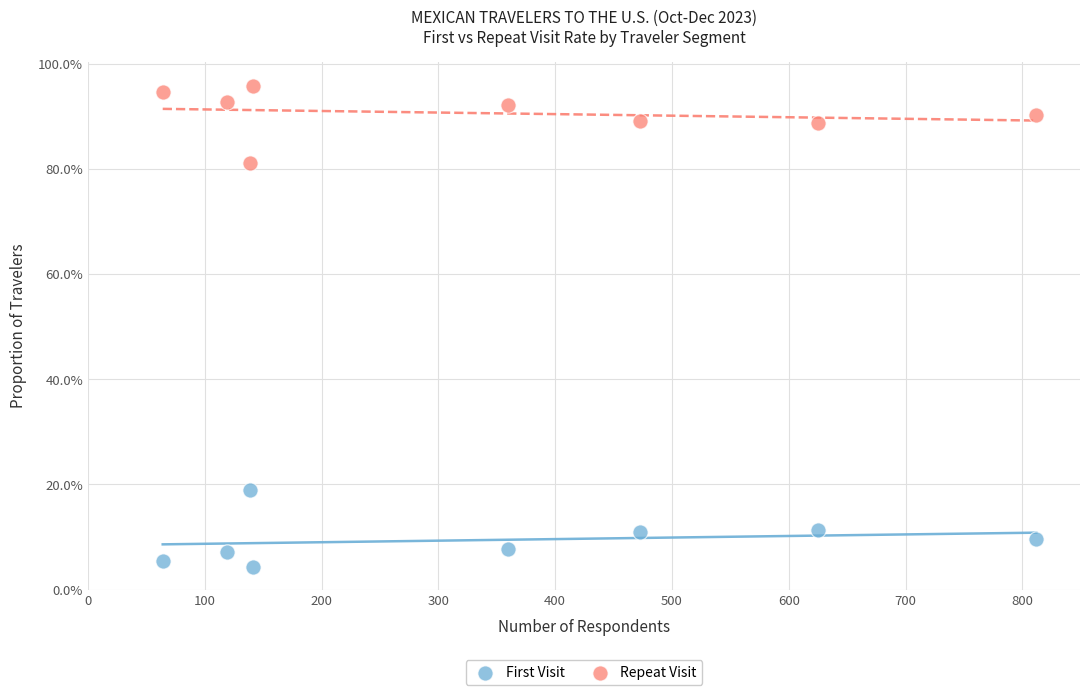

What are all the series names shown in the legend?

First Visit, Repeat Visit